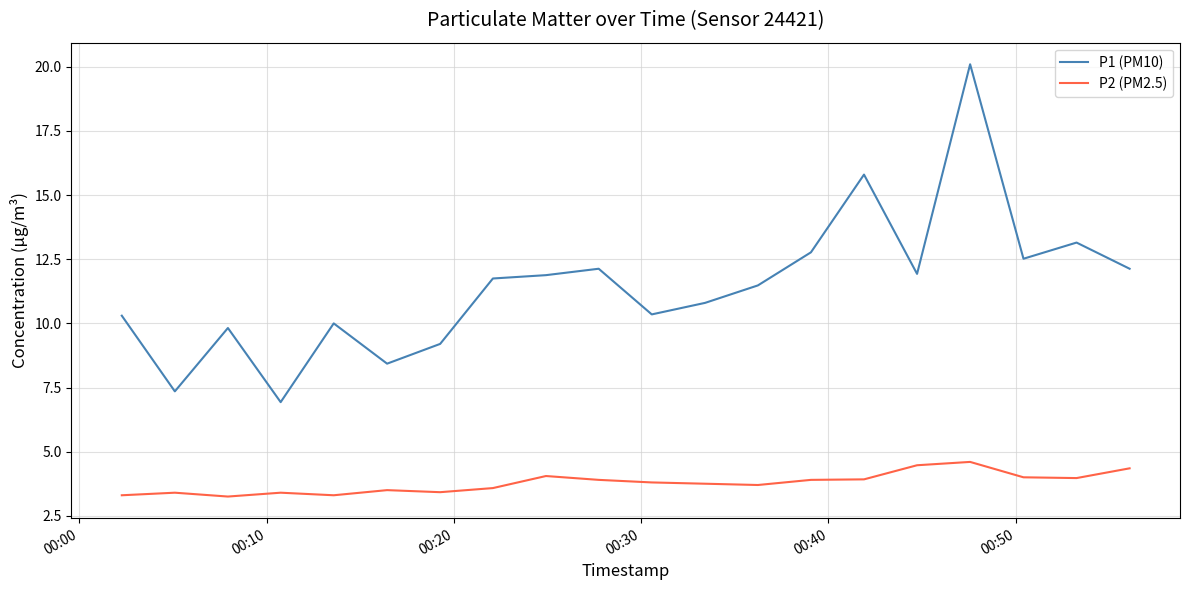

What is the maximum value for P2 (PM2.5)?

4.6